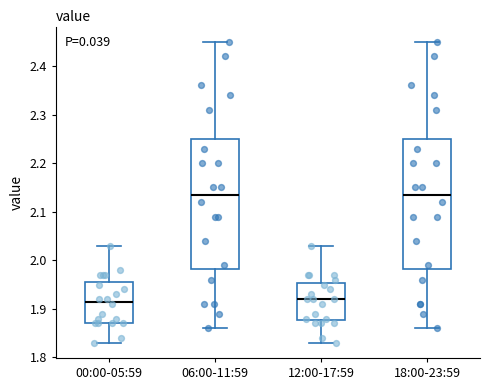

Reading left to right, transcribe this box plot: for each box, give where its median line is, the range the box spans, and where its two whiskers end, as read against the y-axis. The values are not printed on the chart, so give them approximately, as read against the axis.

00:00-05:59: median 1.92, box 1.87 to 1.96, whiskers 1.83 to 2.03
06:00-11:59: median 2.14, box 1.98 to 2.25, whiskers 1.86 to 2.45
12:00-17:59: median 1.92, box 1.88 to 1.95, whiskers 1.83 to 2.03
18:00-23:59: median 2.14, box 1.98 to 2.25, whiskers 1.86 to 2.45